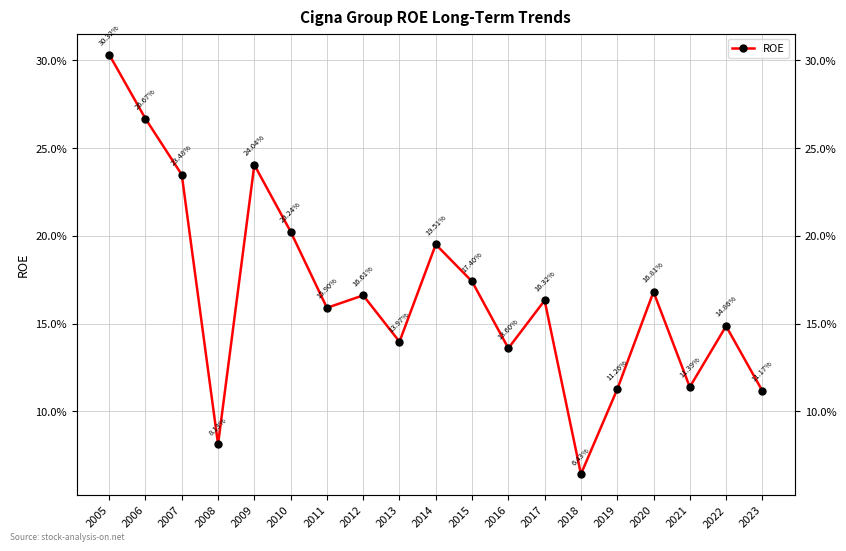

Reading left to right, what are all the values shown in this chart?

0.3	0.3	0.2	0.1	0.2	0.2	0.2	0.2	0.1	0.2	0.2	0.1	0.2	0.1	0.1	0.2	0.1	0.1	0.1